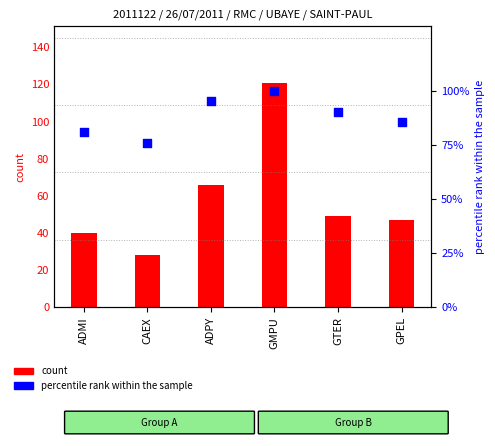

At which category is the sum across all series the highest?

GMPU